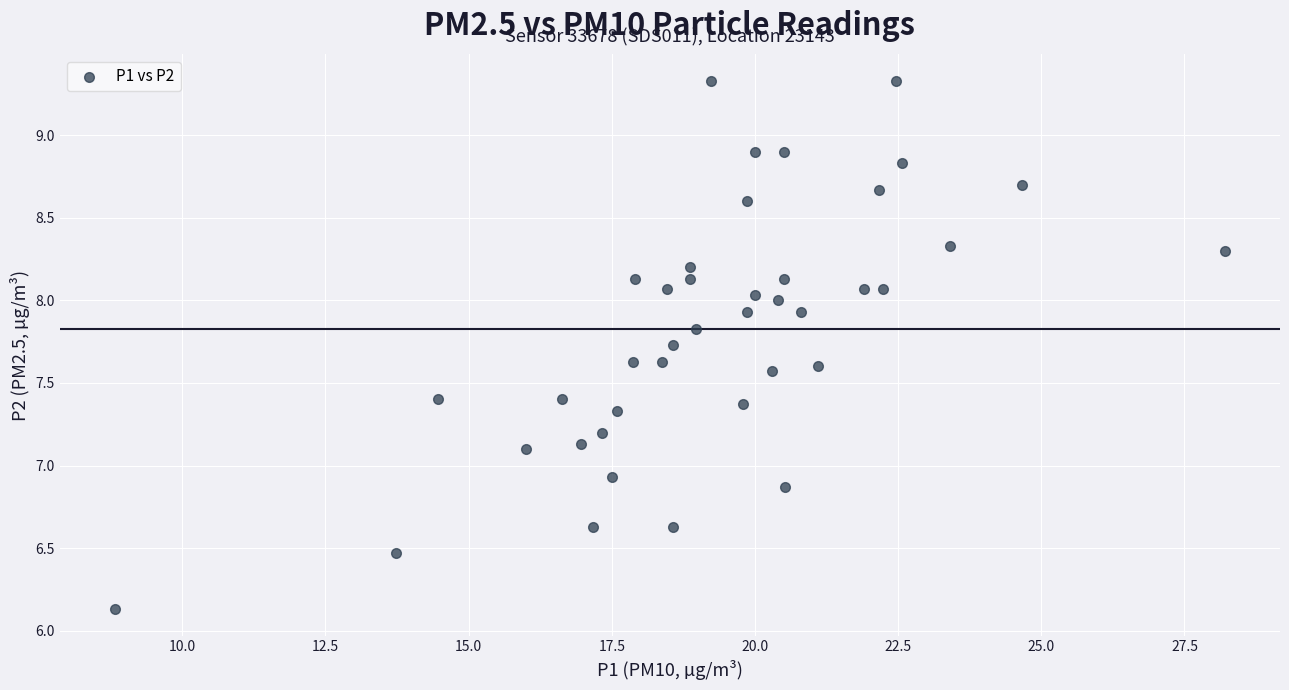

What is the range of Y values (max minus min)?

3.2